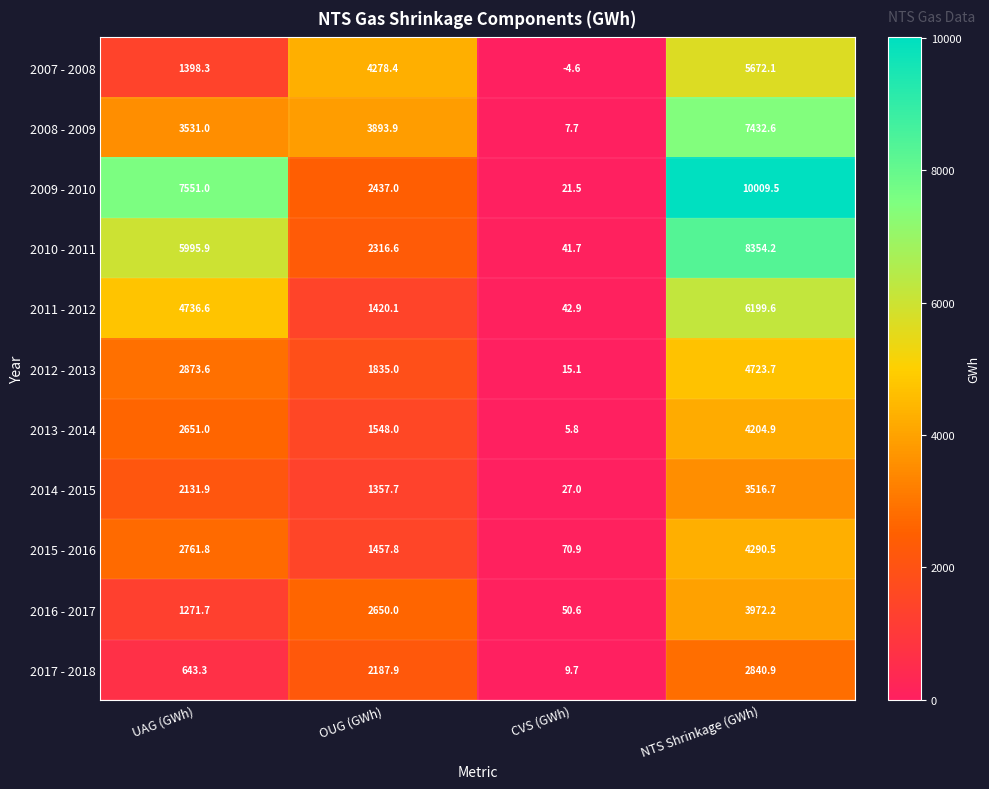

How many distinct data groups are displayed?

11